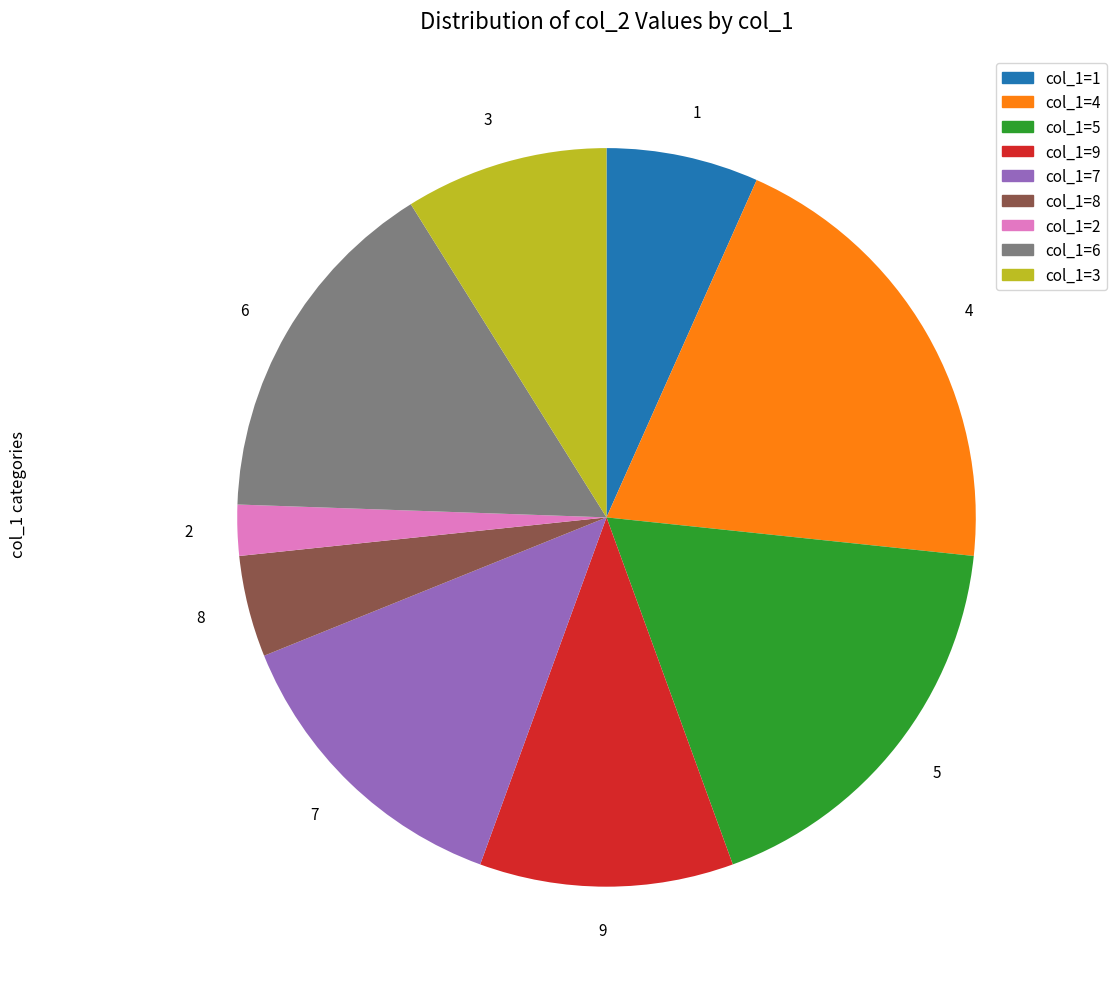

Which has a higher value, 5 or 8?

5